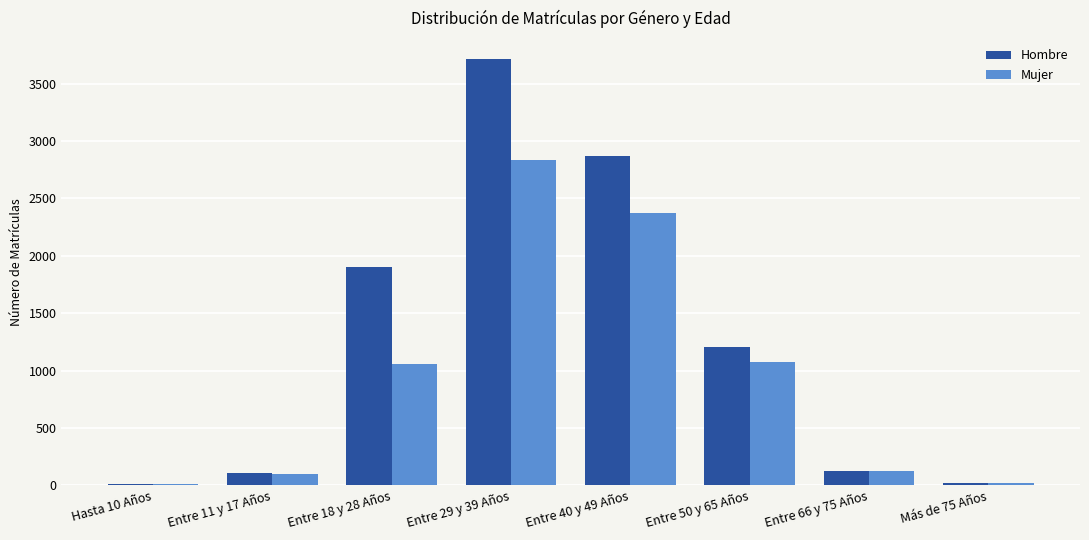

At which category is the sum across all series the highest?

Entre 29 y 39 Años